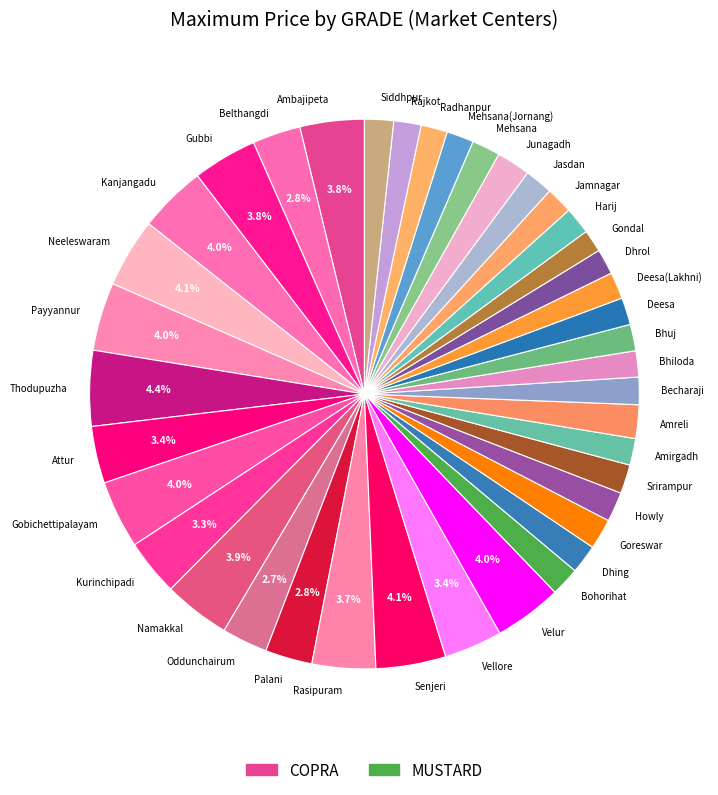

What is the ratio of the value at Gobichettipalayam to the value at Gubbi?

1.0